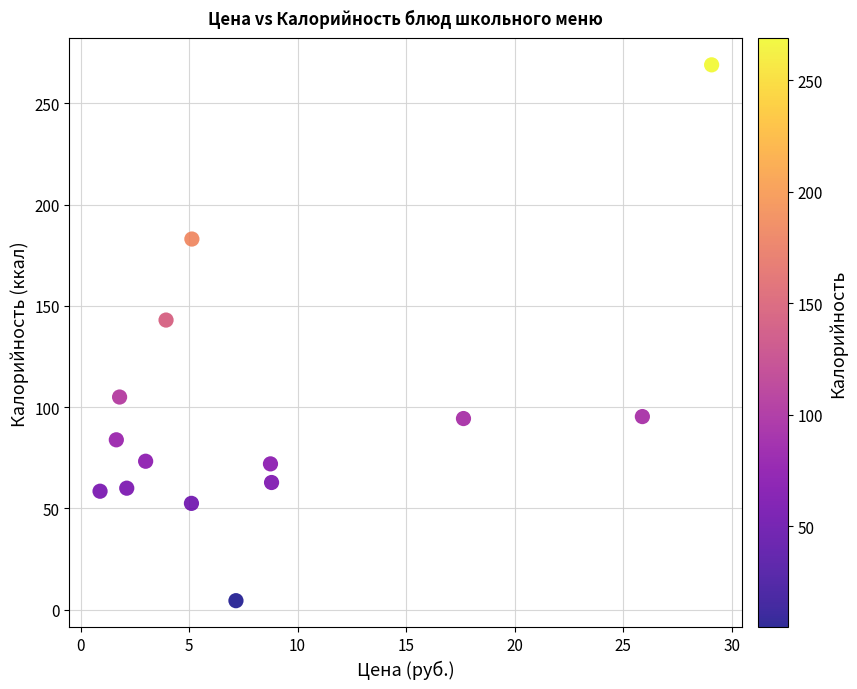

What is the range of X values (max minus min)?

28.2